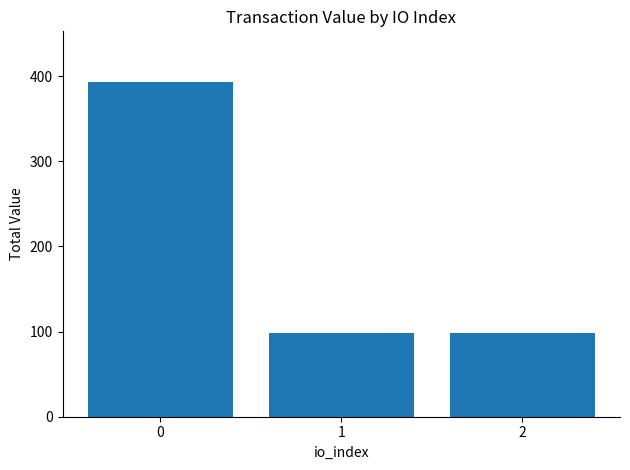

Is it true that the value at 2 is 98.4?

True